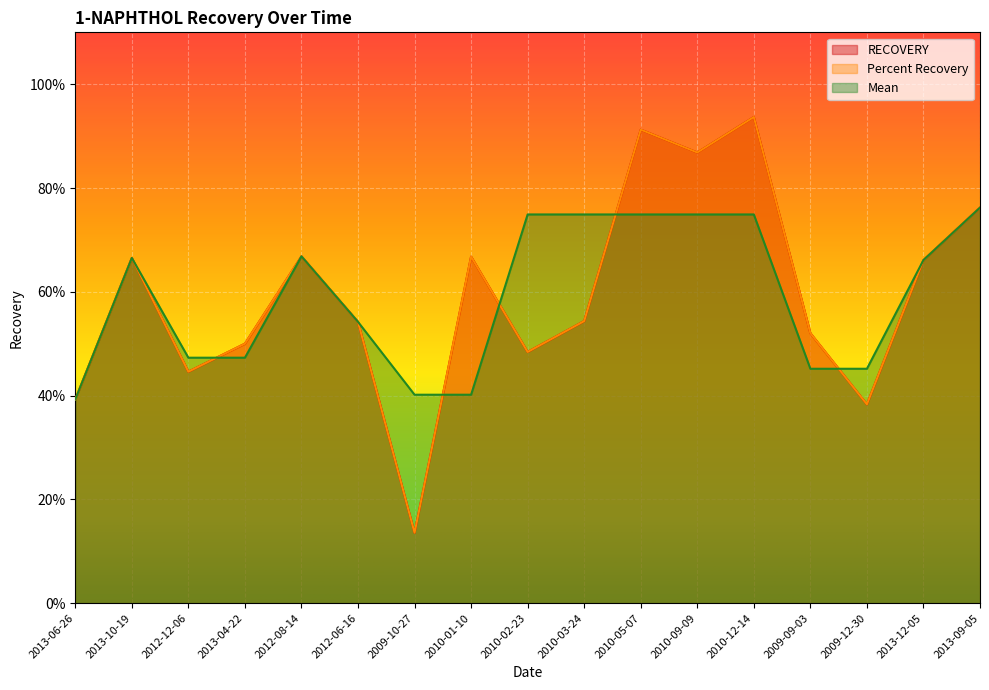

What are all the series names shown in the legend?

RECOVERY, Percent Recovery, Mean